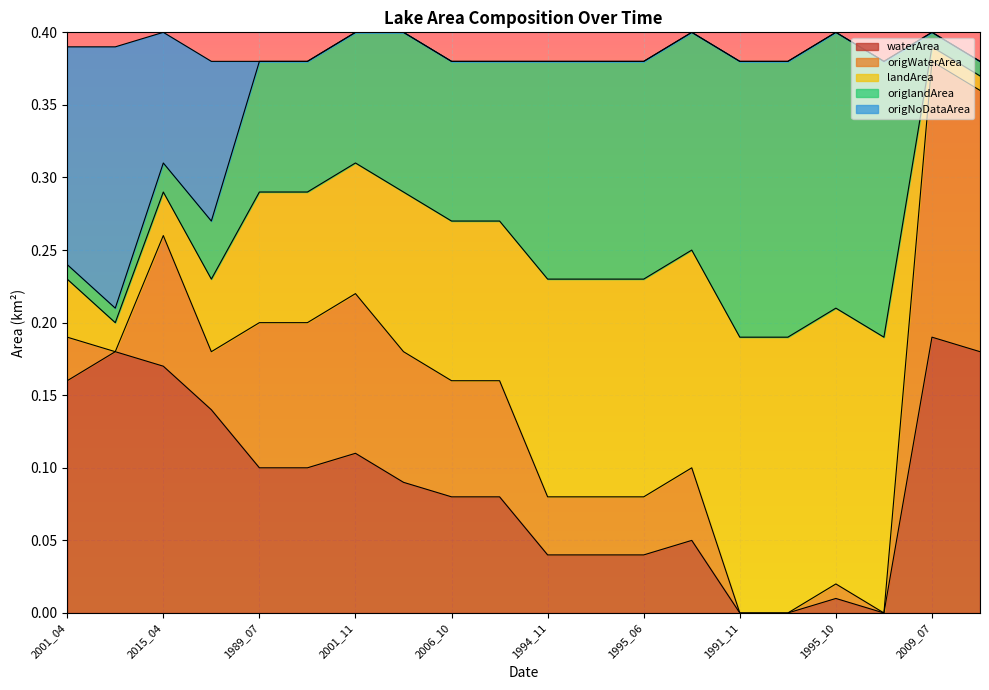

At which label does waterArea reach its peak?

2009_07